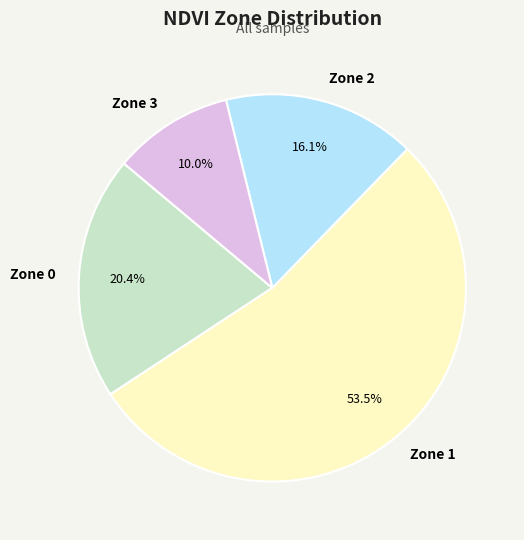

How many slices are in this pie chart?

4